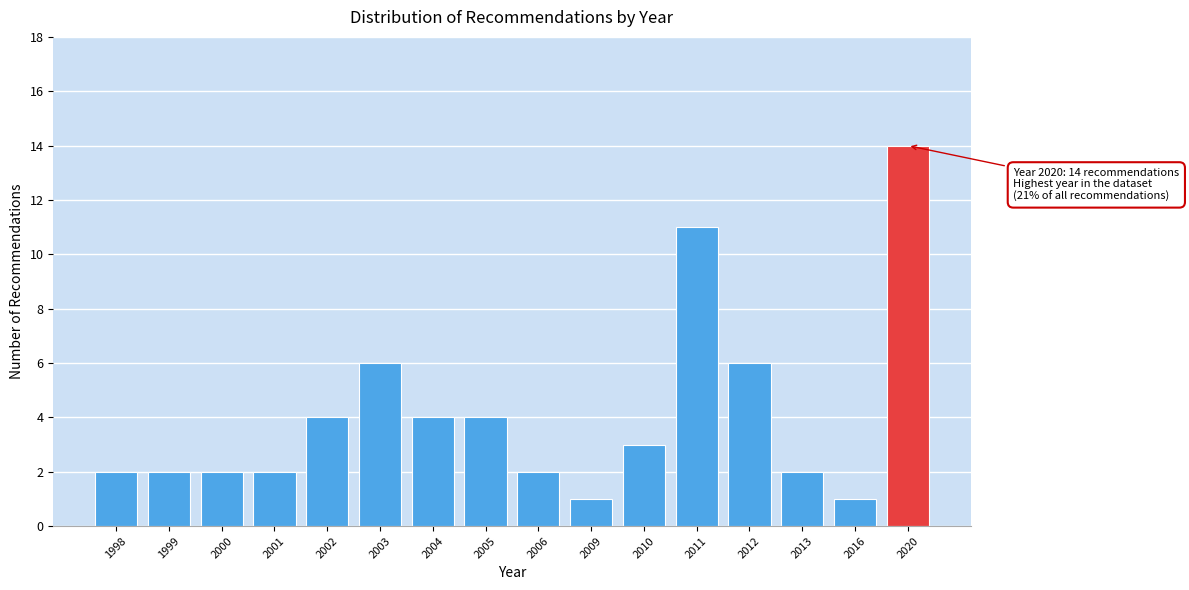

Reading left to right, transcribe all the data shown in this chart.

2	2	2	2	4	6	4	4	2	1	3	11	6	2	1	14